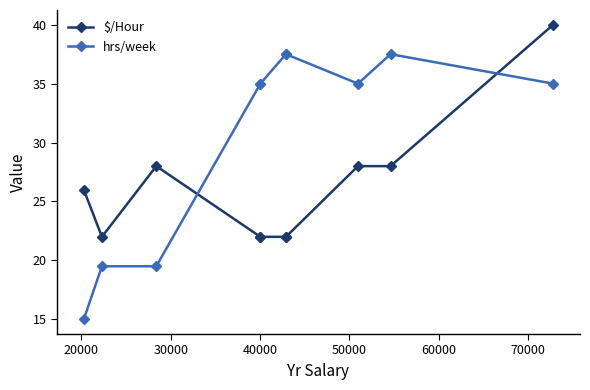

How many intersections are there between $/Hour and hrs/week?

2